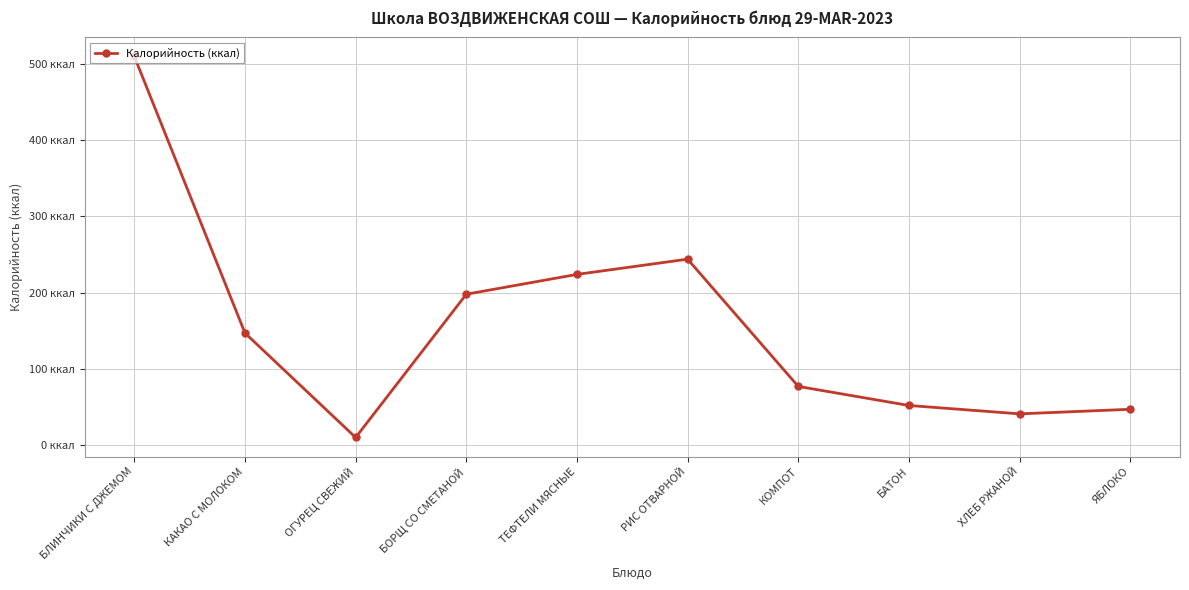

How many interior local peaks (higher than both neighbors) does the data have?

1